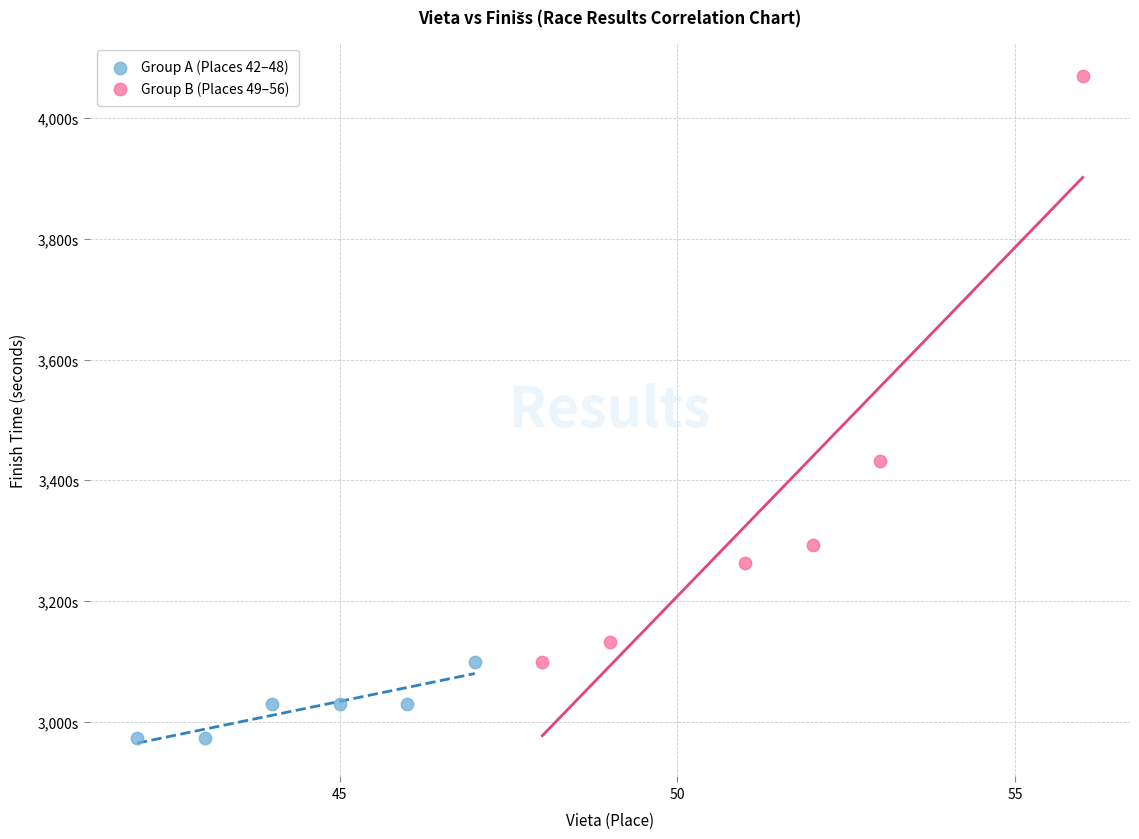

What are all the series names shown in the legend?

Group A (Places 42–48), Group B (Places 49–56)